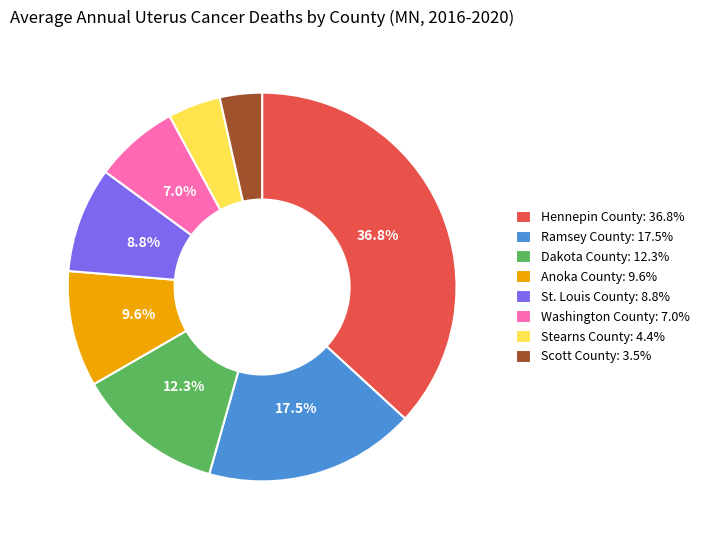

Is Hennepin County the majority of the pie?

No